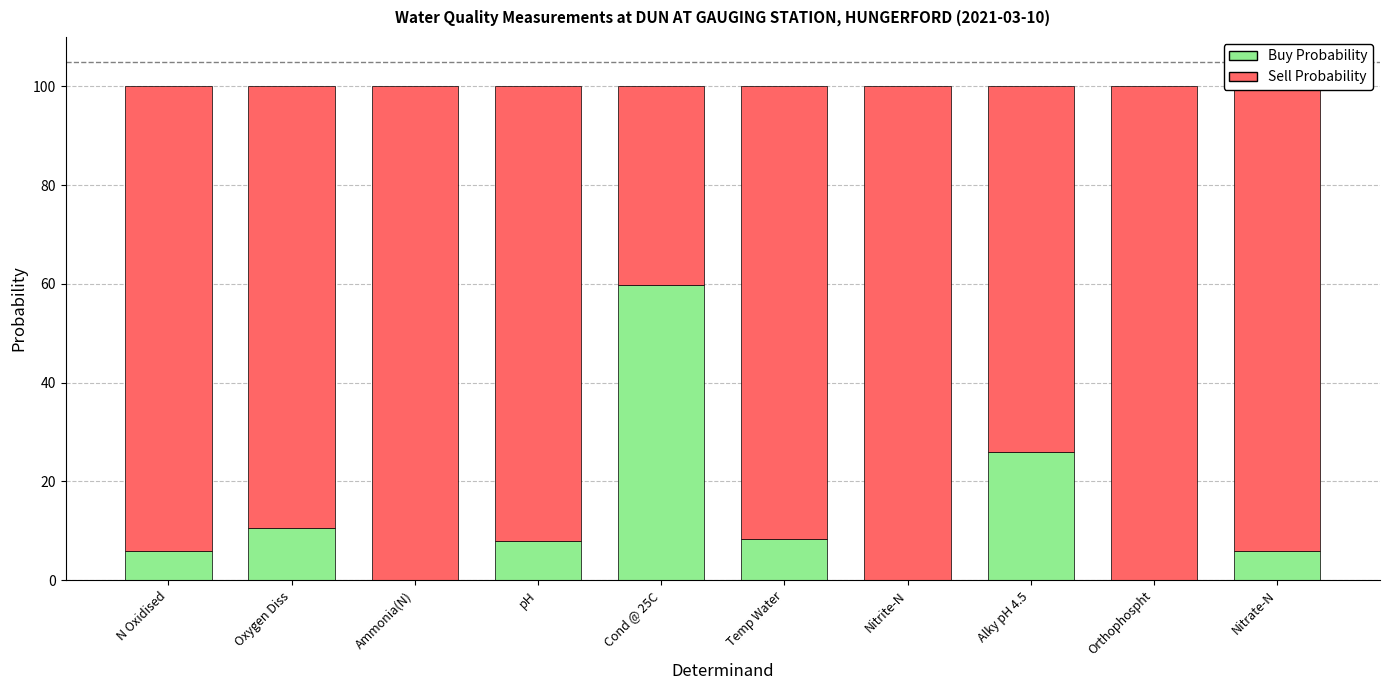

True or false: Buy Probability has a value of 10.5 at Oxygen Diss.

True